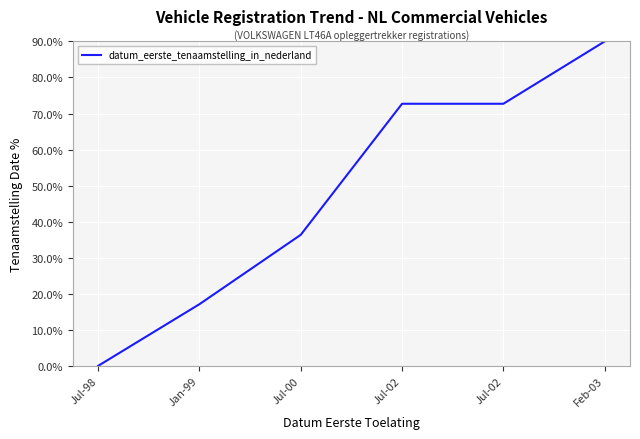

The chart shows a value of 105.8 at Jul-02. True or false?

False